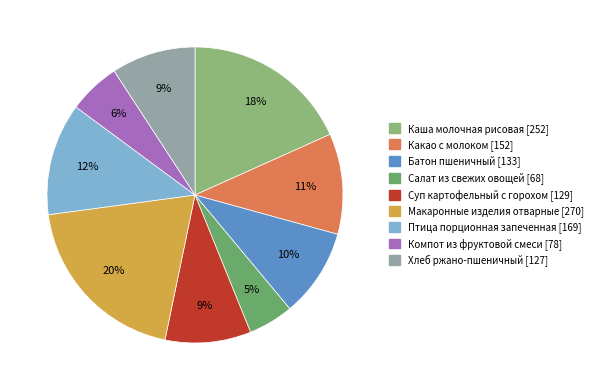

Is the sum of Какао с молоком and Птица порционная запеченная greater than half?

No